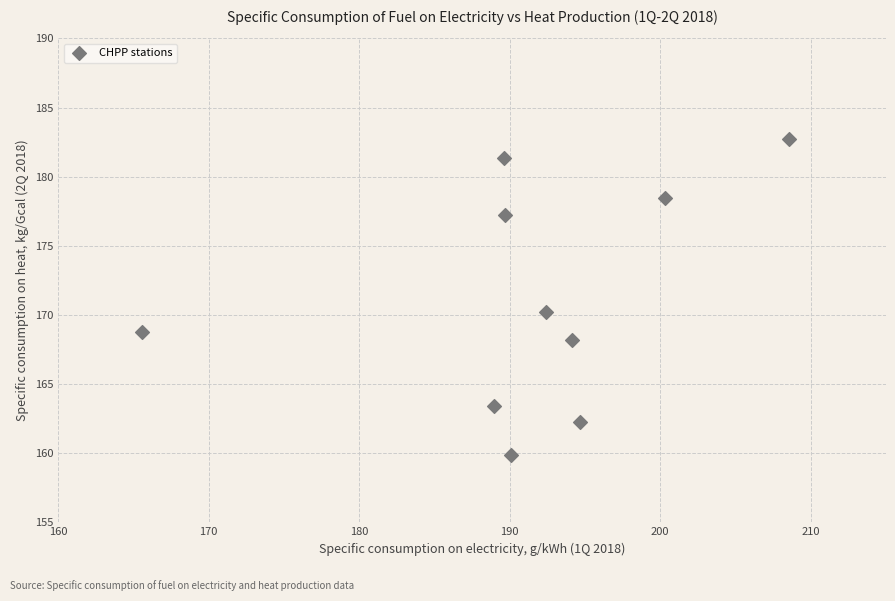

What Y value in the scatter plot is closest to 171?

170.2